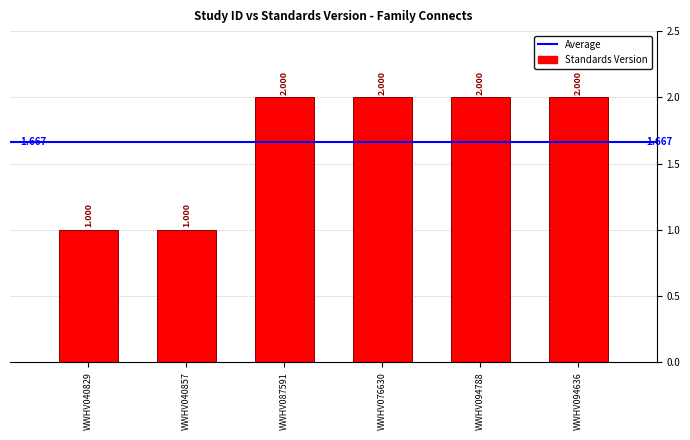

What is the value of the 3rd bar from the left?

2